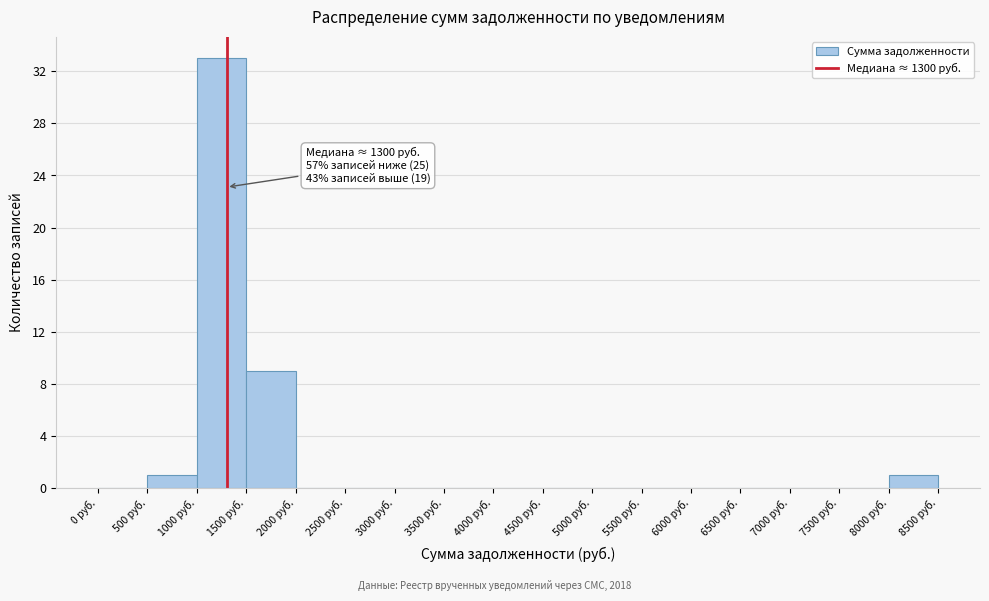

Over which range of the x-axis is the bar tallest?

1000 to 1500